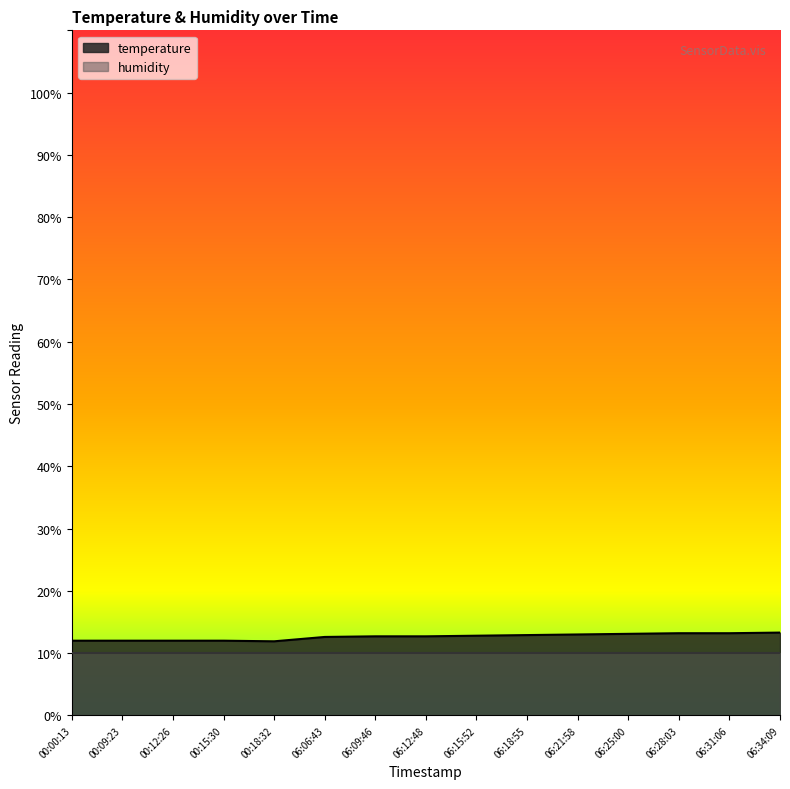

List the labels in order of value, smallest first.

00:18:32, 00:00:13, 00:09:23, 00:12:26, 00:15:30, 06:06:43, 06:09:46, 06:12:48, 06:15:52, 06:18:55, 06:21:58, 06:25:00, 06:28:03, 06:31:06, 06:34:09